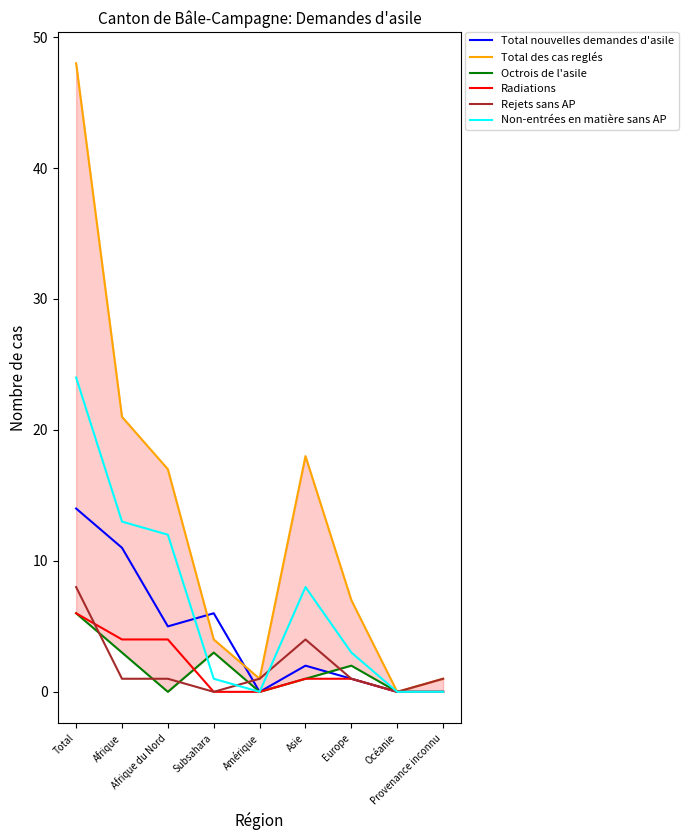

At how many categories does at least one series exceed 35?

1